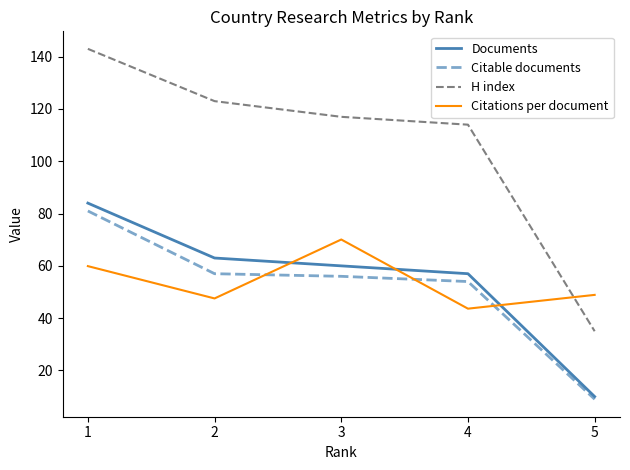

What is the smallest value displayed?

9.0